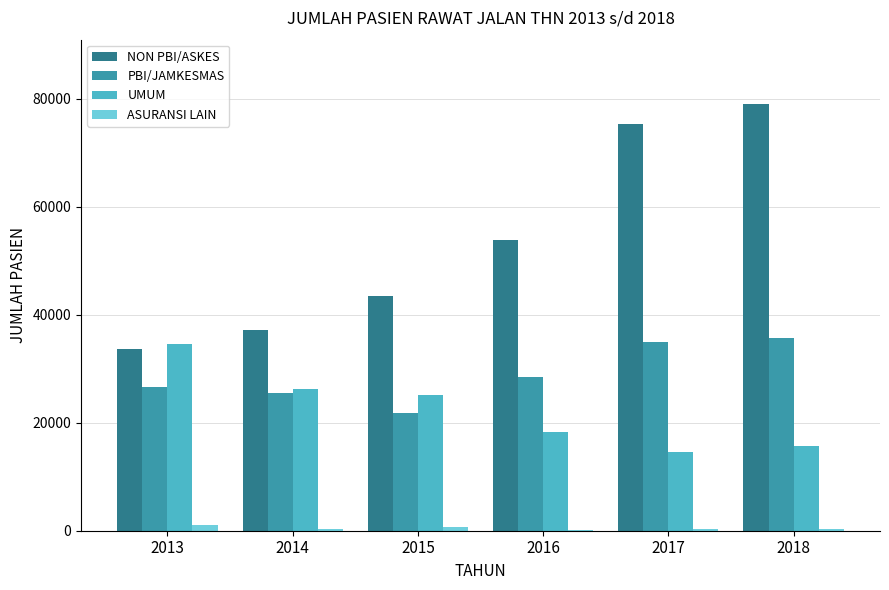

Which series has the widest spread of values?

NON PBI/ASKES